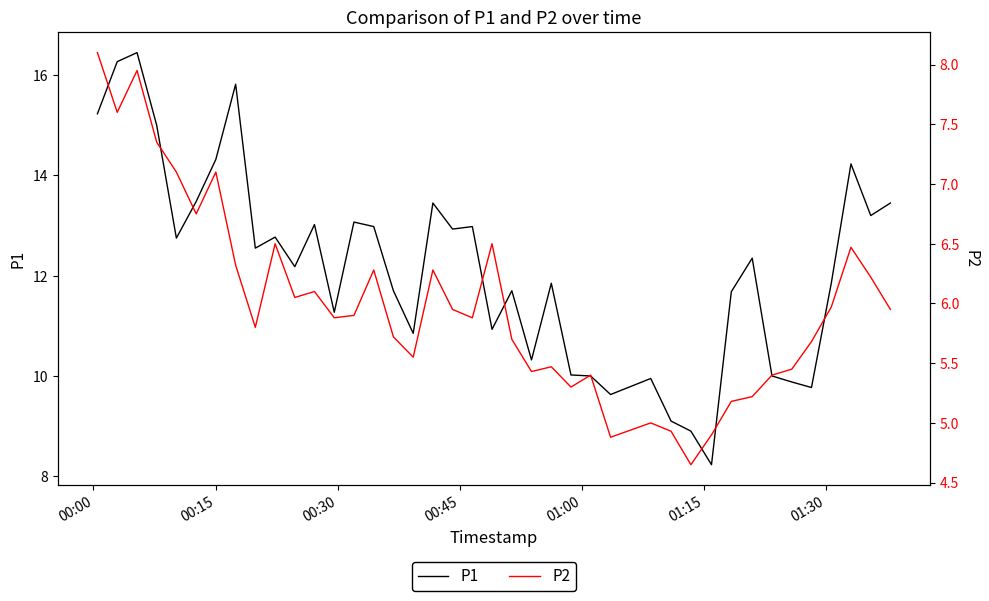

Does the chart display data point markers on the line(s)?

No